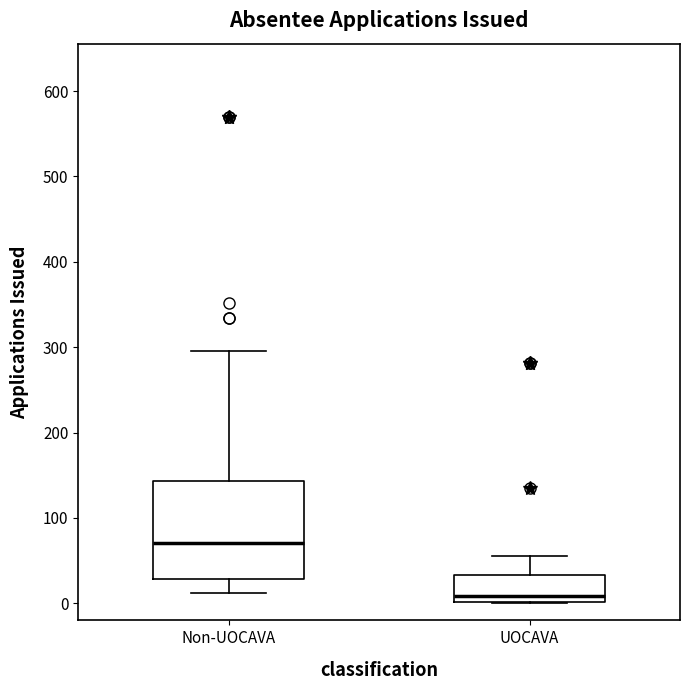

Reading left to right, read every box against the y-axis: the position of its median line, the range the box covers, and the ends of its whiskers. The values are not printed on the chart, so give them approximately, as read against the axis.

Non-UOCAVA: median 70, box 30 to 140, whiskers 10 to 300
UOCAVA: median 10, box 0 to 30, whiskers 0 to 60